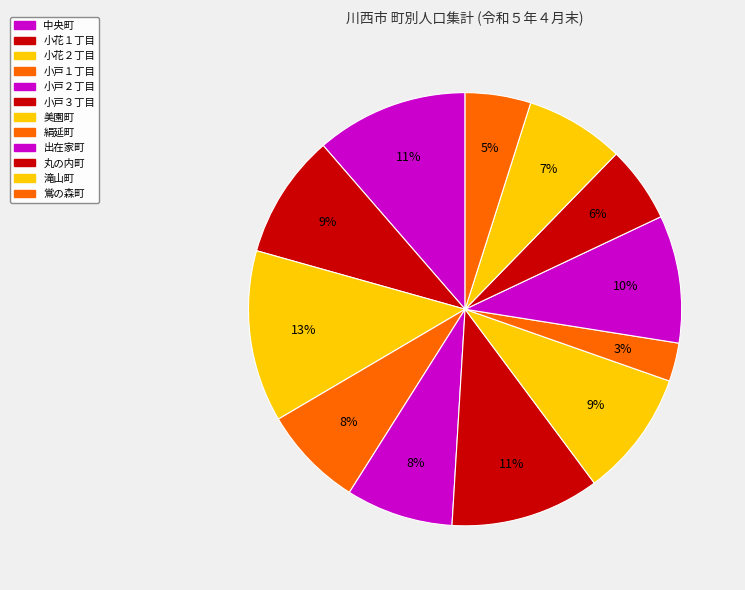

How many segments does this pie chart have?

12